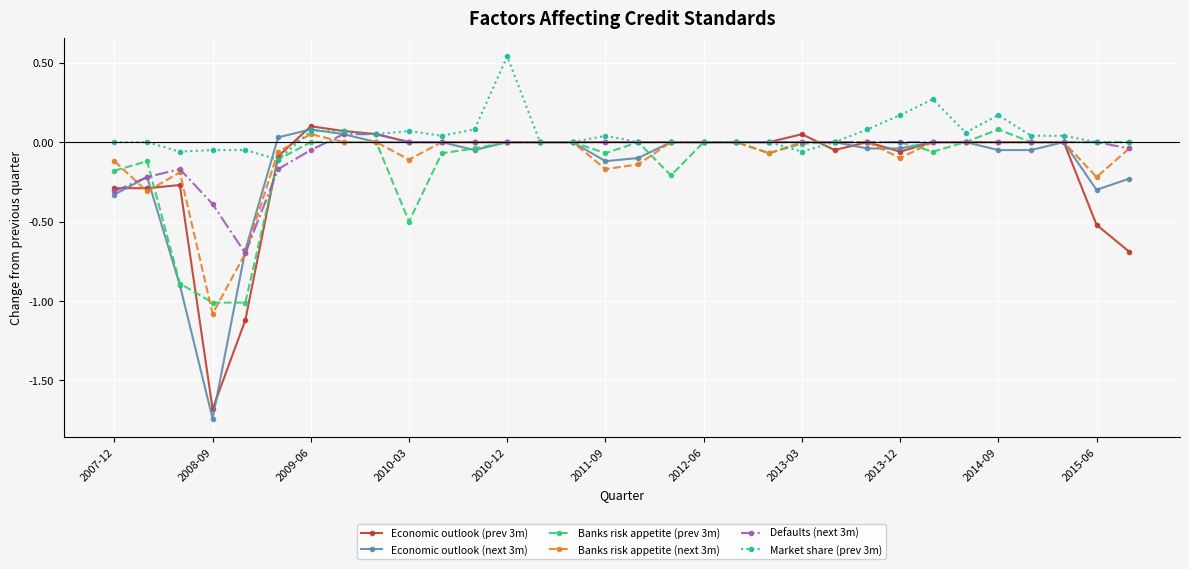

What is the difference between the second highest and minimum values in the Market share (prev 3m) series?

0.4